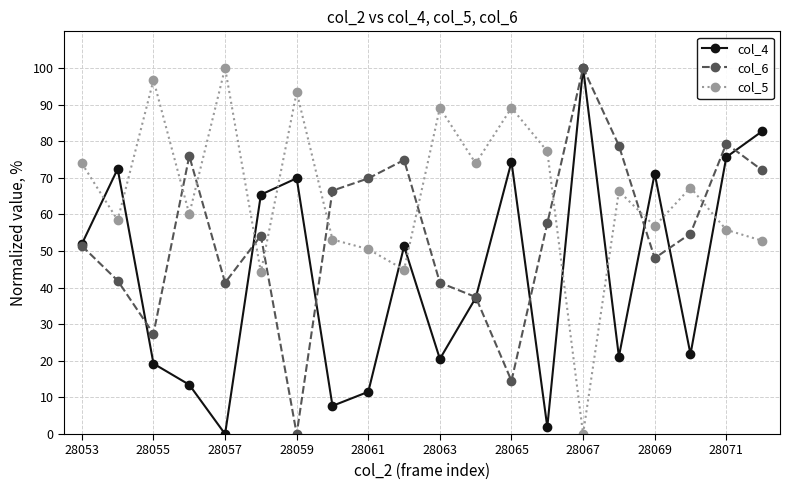

What is the sum of all col_6 values?

1087.2